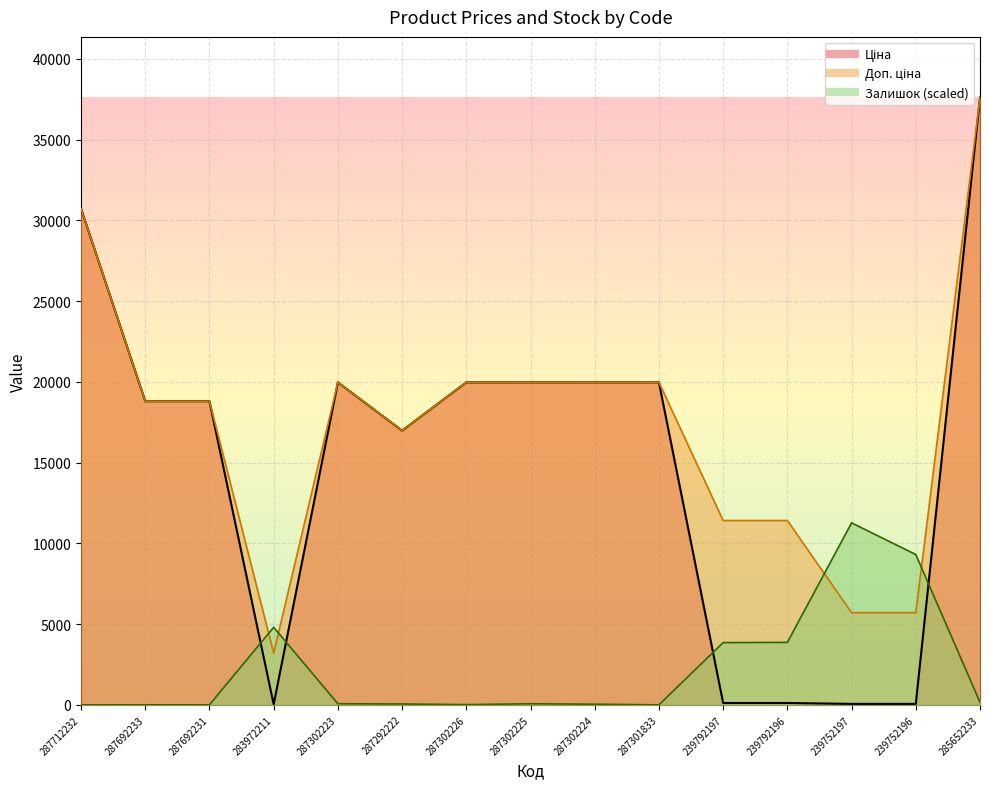

How many interior local peaks does the Ціна series have?

1